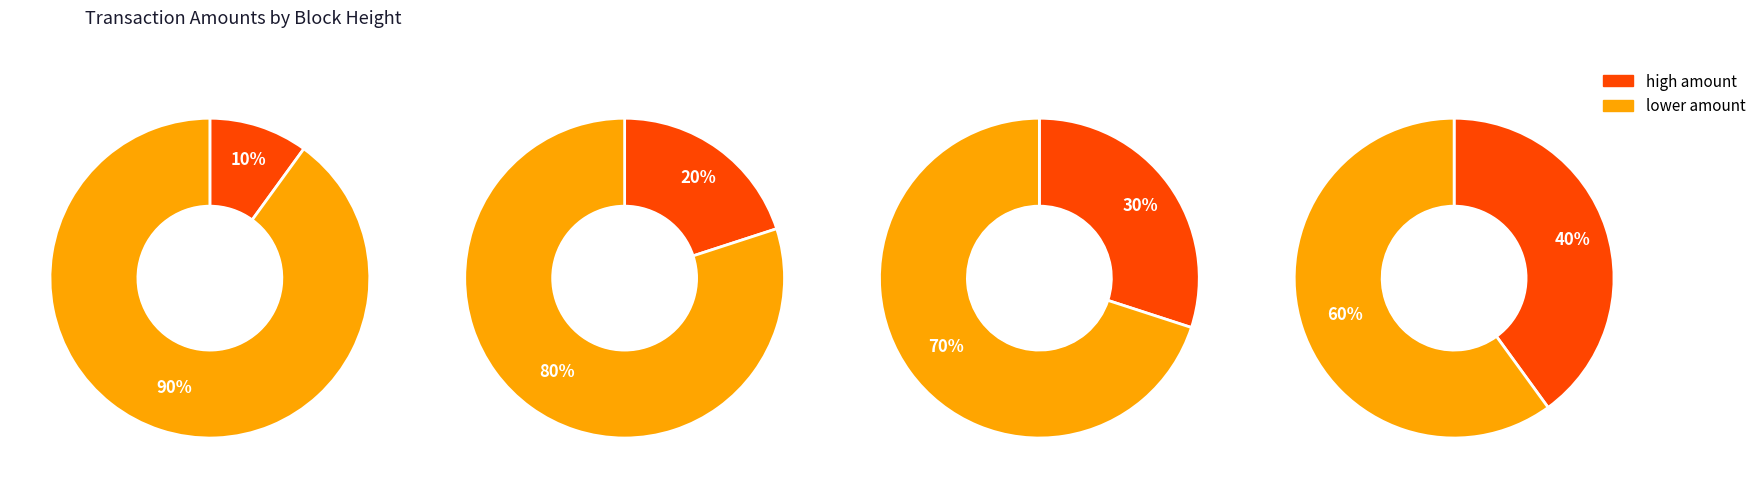

The 345183 slice represents 33% of the pie. True or false?

False